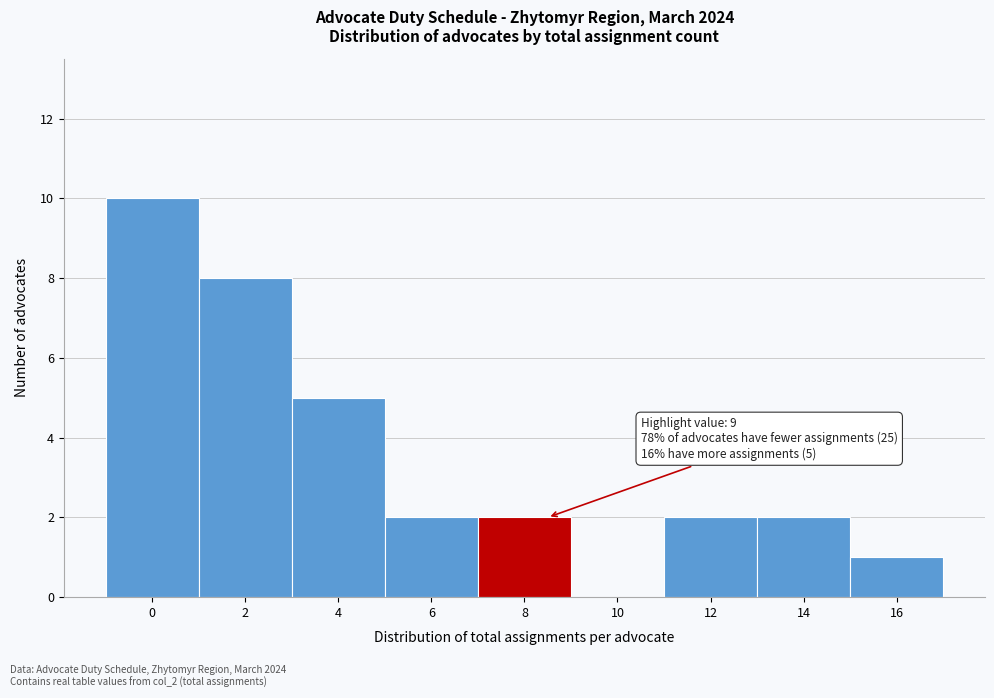

Reading right to left, transcribe all the data shown in this chart.

16=1	14=2	12=2	10=0	8=2	6=2	4=5	2=8	0=10